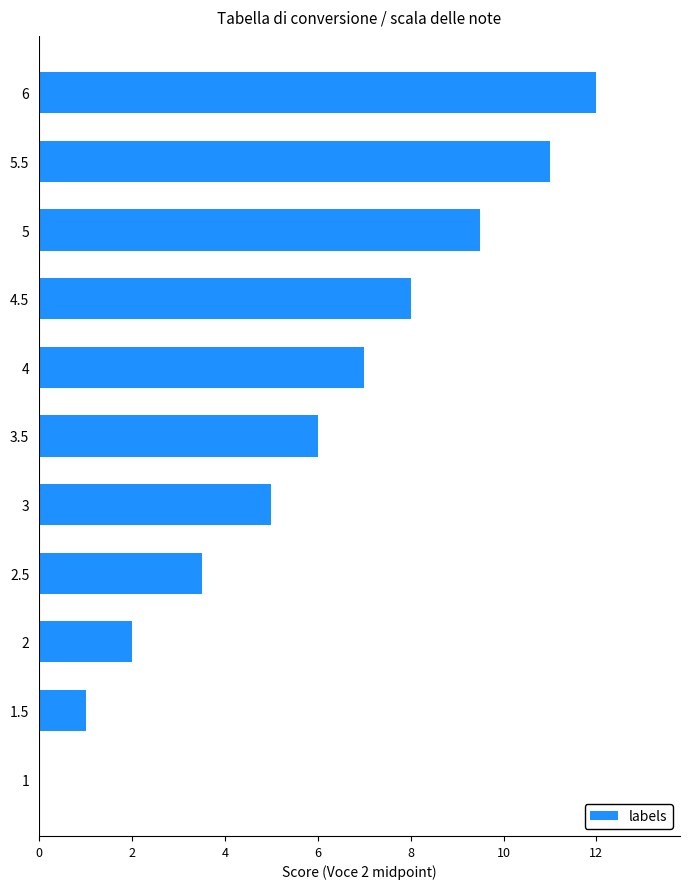

What value does the data have at 4.5?

8.0